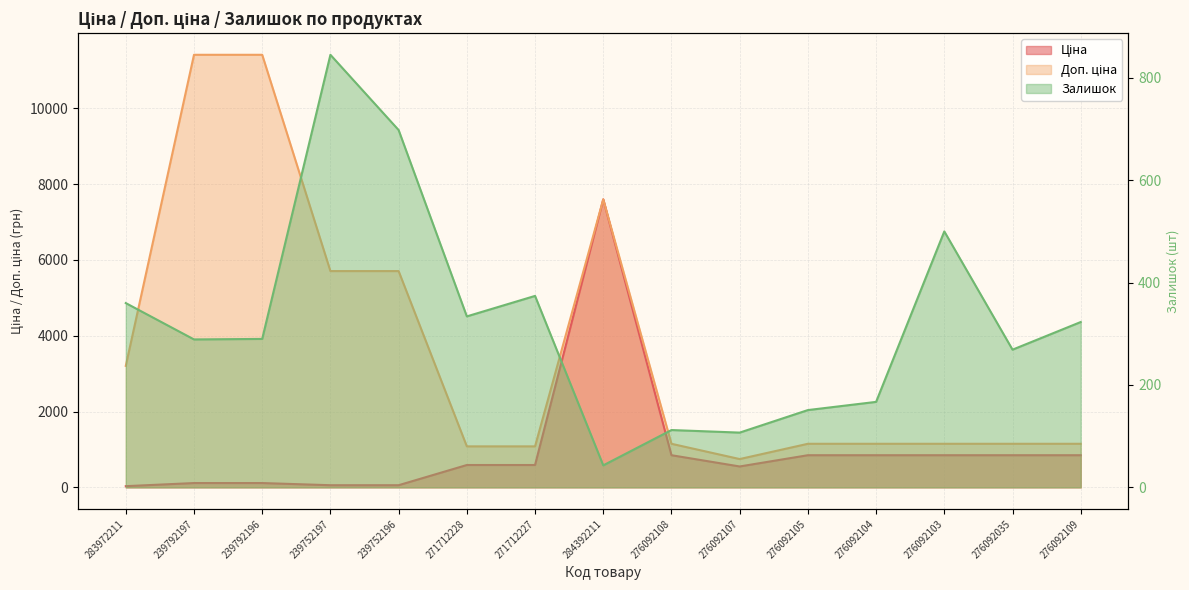

What is the difference between the maximum and second lowest values in the Залишок series?

738.0